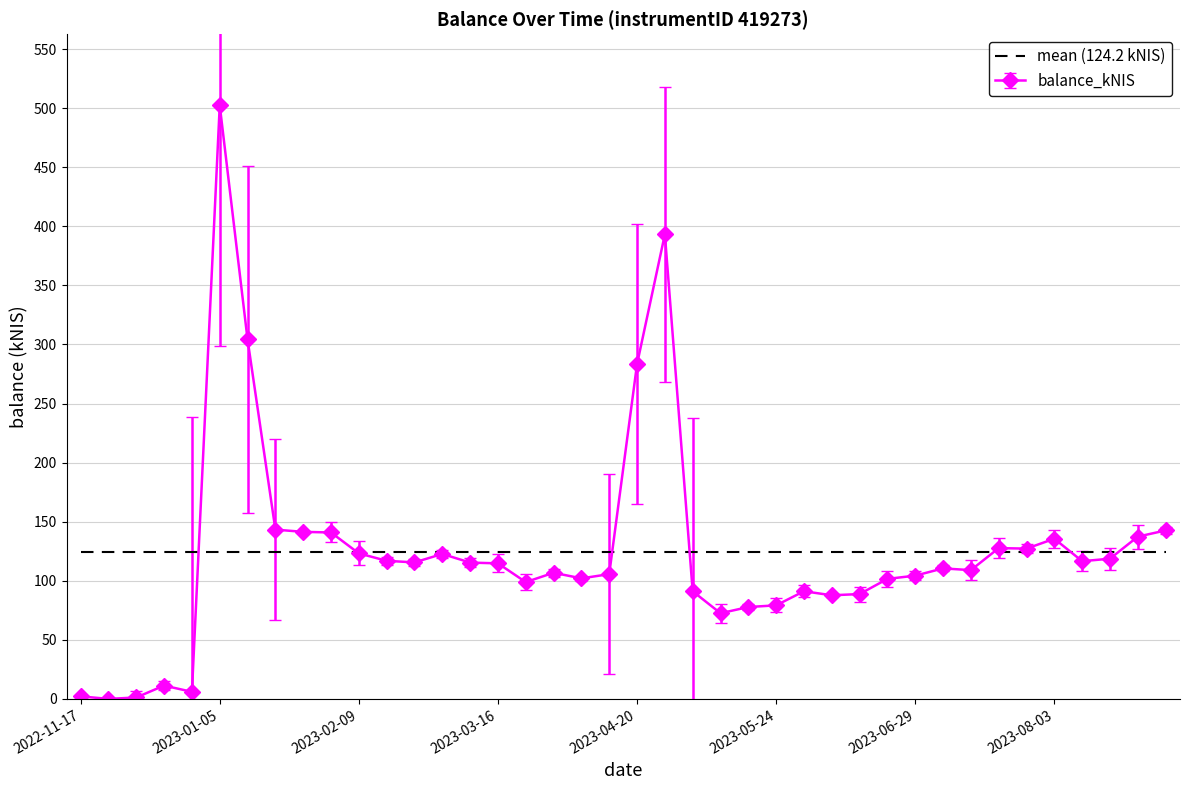

Which series has the largest range (max minus min)?

balance_kNIS